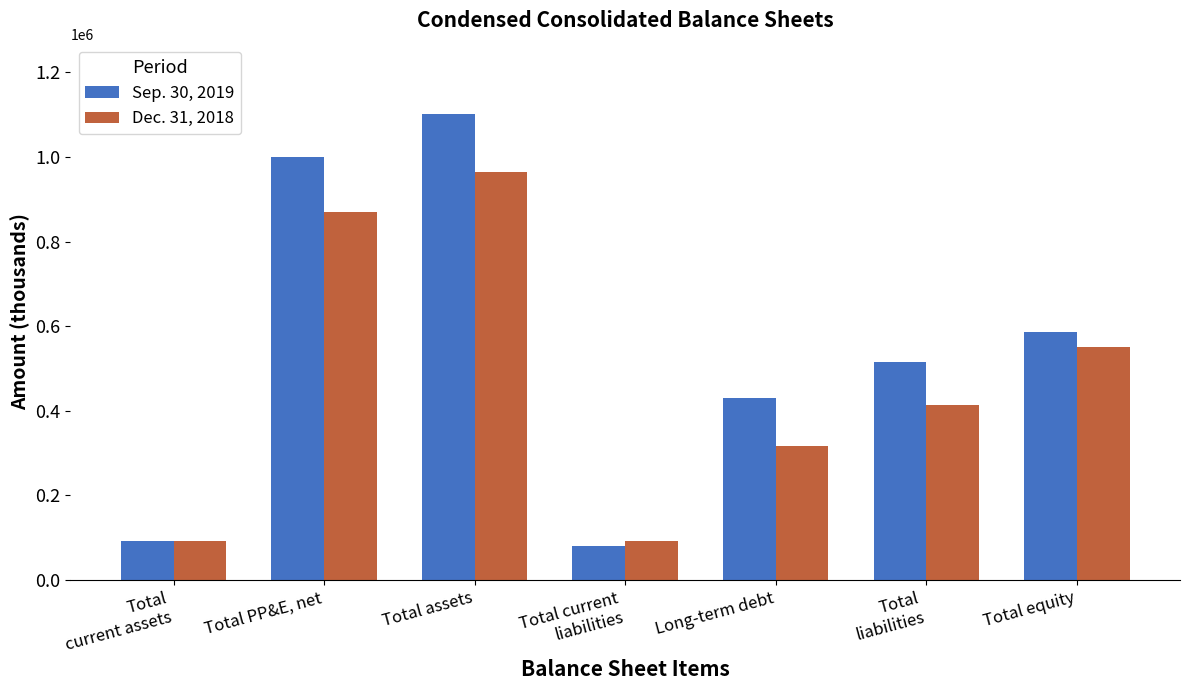

What is the sum of all Dec. 31, 2018 values?

3301597